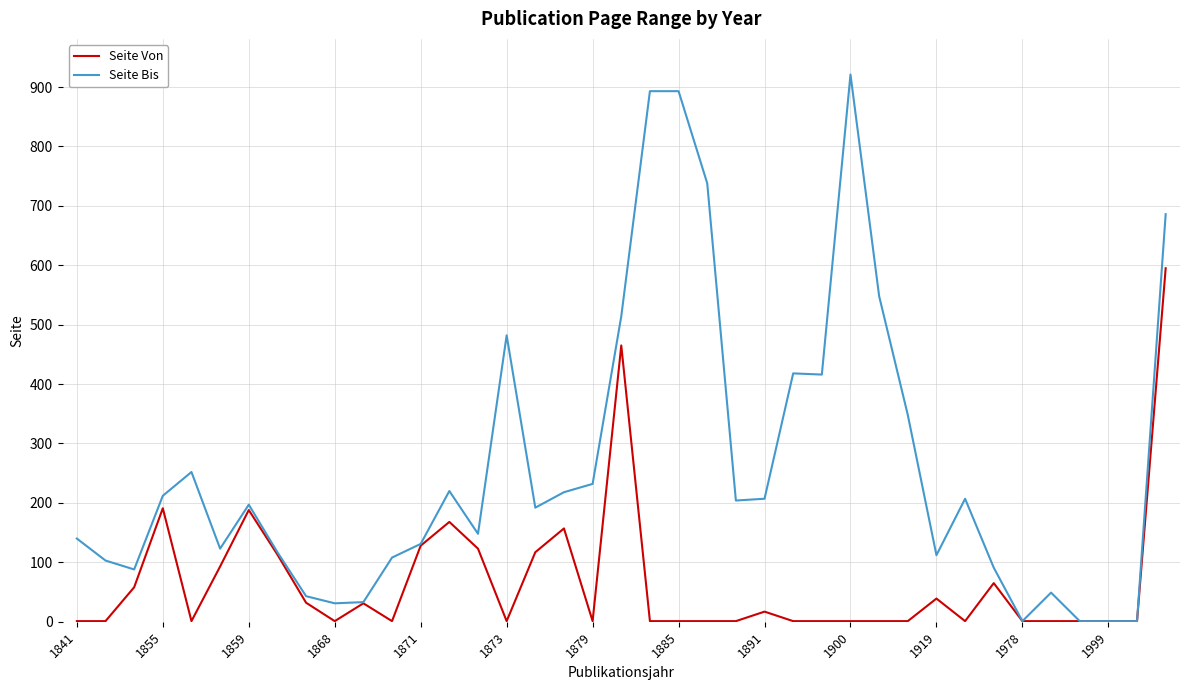

What are all the series names shown in the legend?

Seite Von, Seite Bis